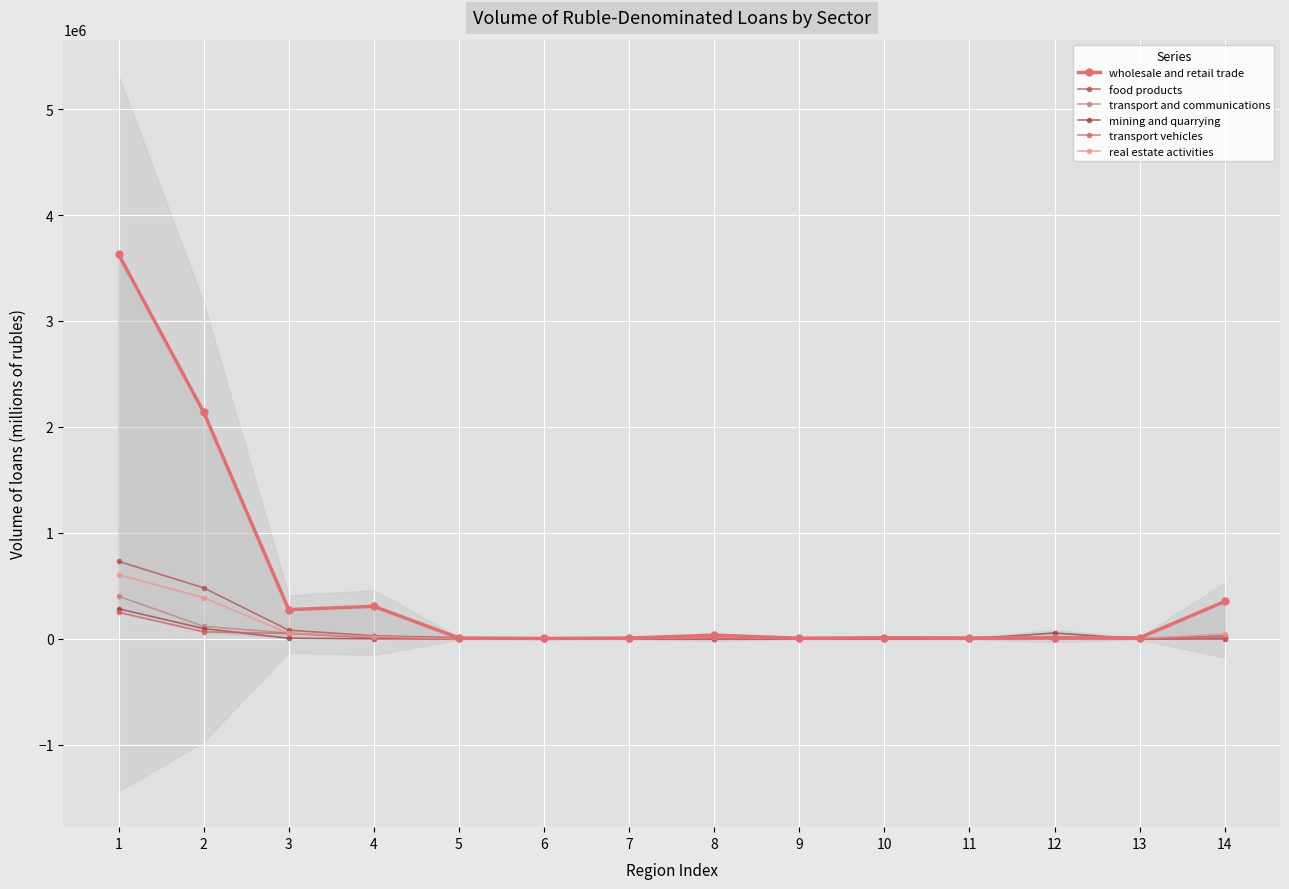

What is the approximate value of food products at 8?

7208